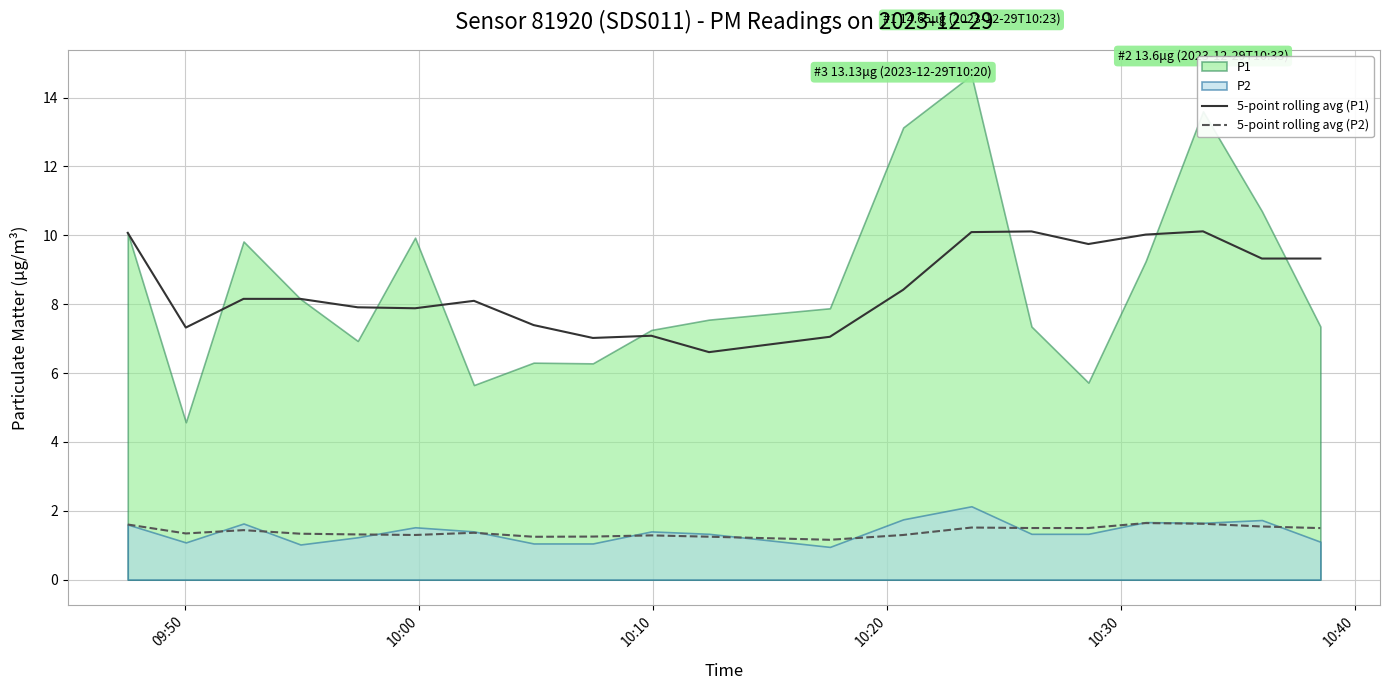

What is the lowest value of the 5-point rolling avg (P2) series?

1.2